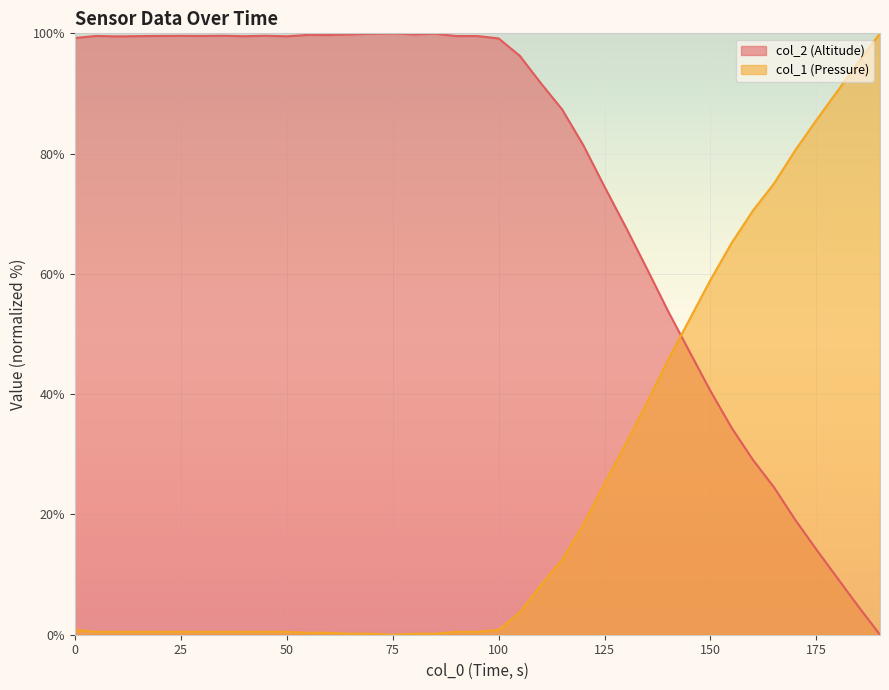

What is the sum of all col_2 (Altitude) values?

2928.5